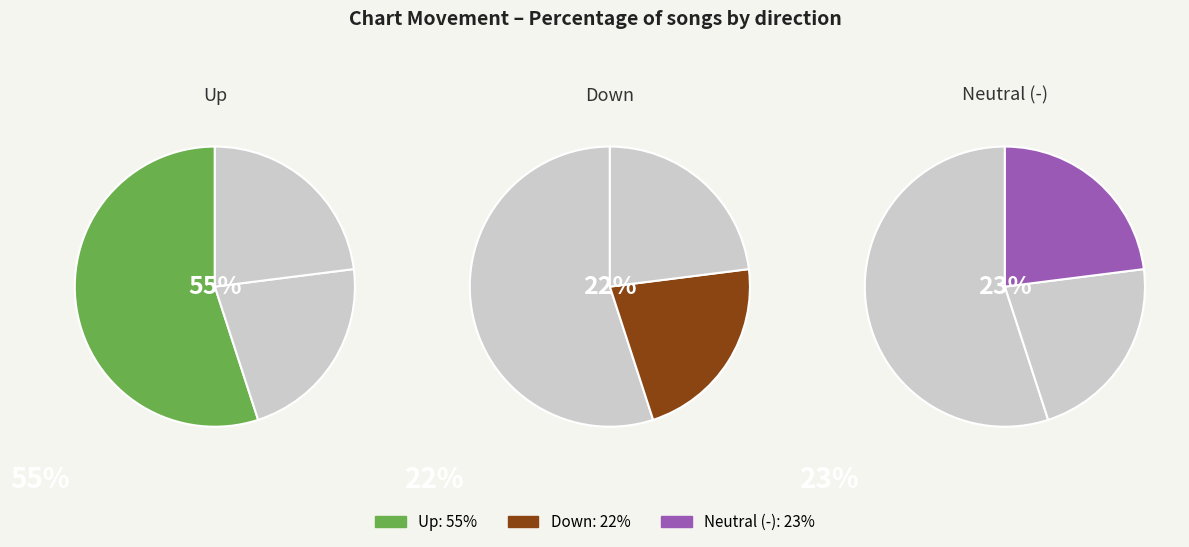

True or false: up accounts for 67% of the total.

False